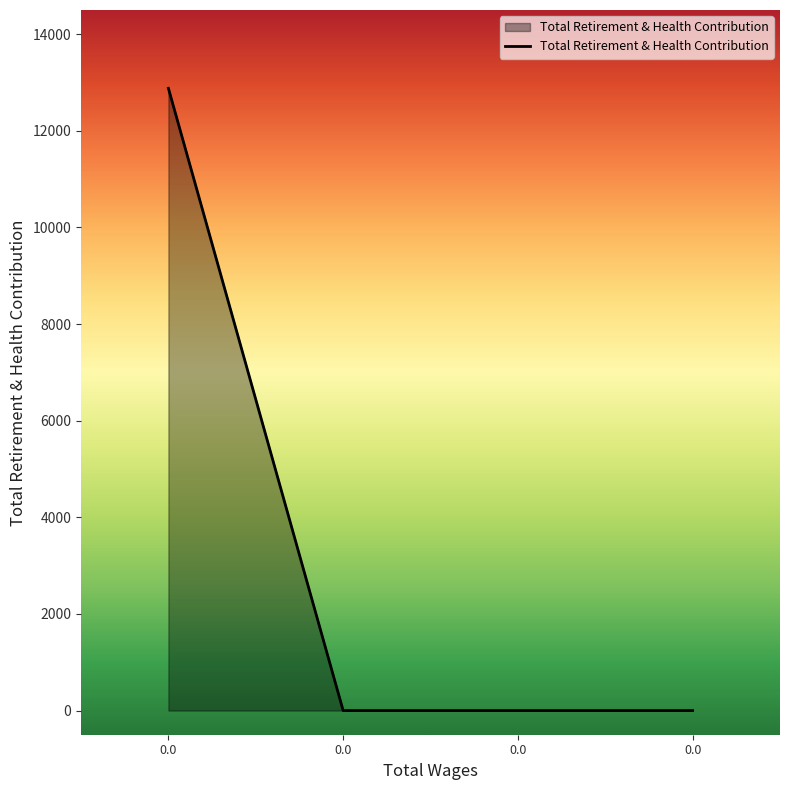

What is the difference between the maximum and minimum values?

12879